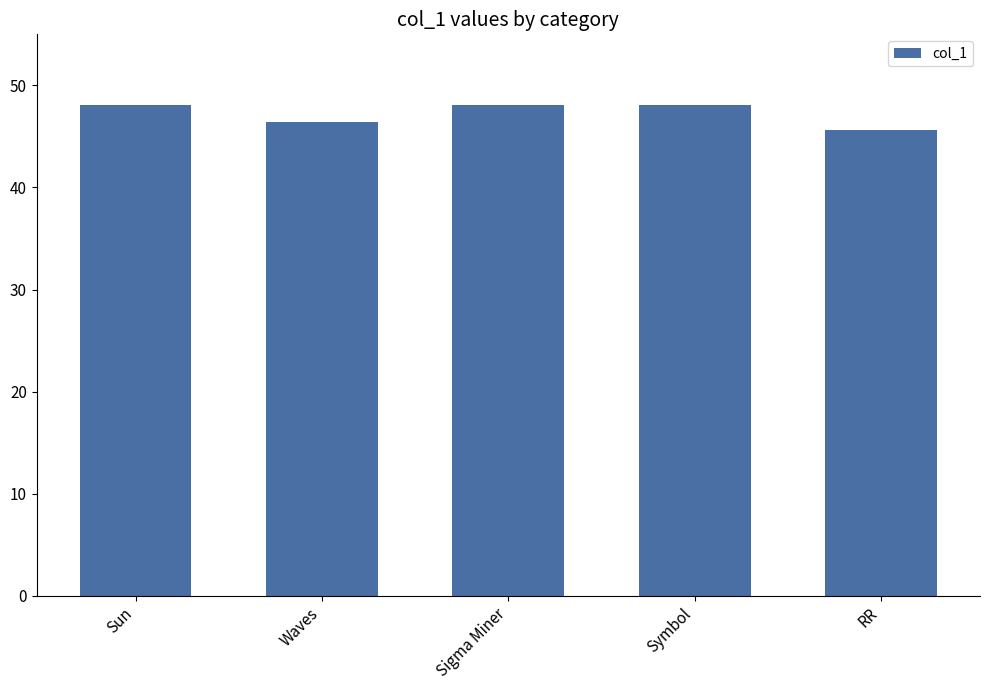

What is the change in value from Waves to Sigma Miner?

+1.7